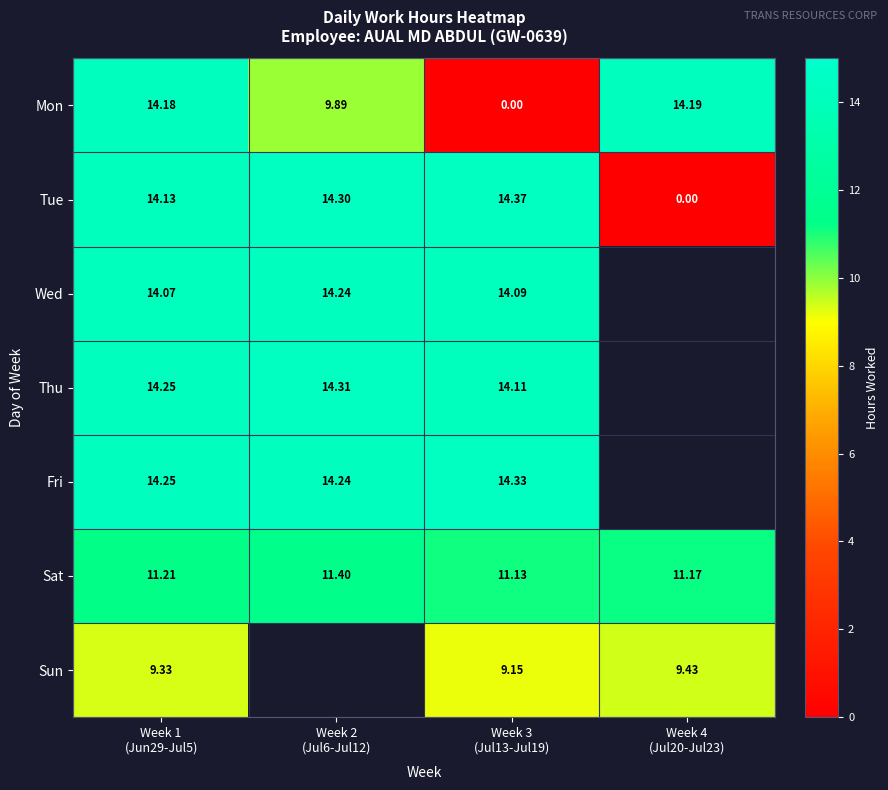

What is the difference between the maximum and second lowest values in the Mon series?

4.3